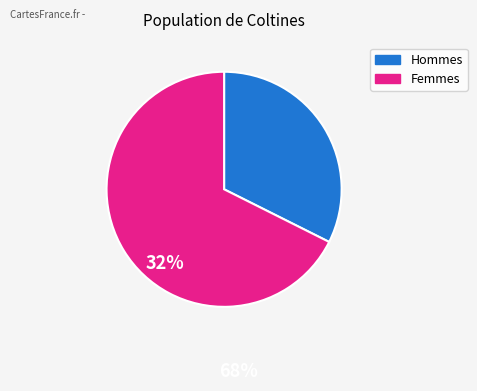

Is there any slice that represents more than half of the pie?

Yes